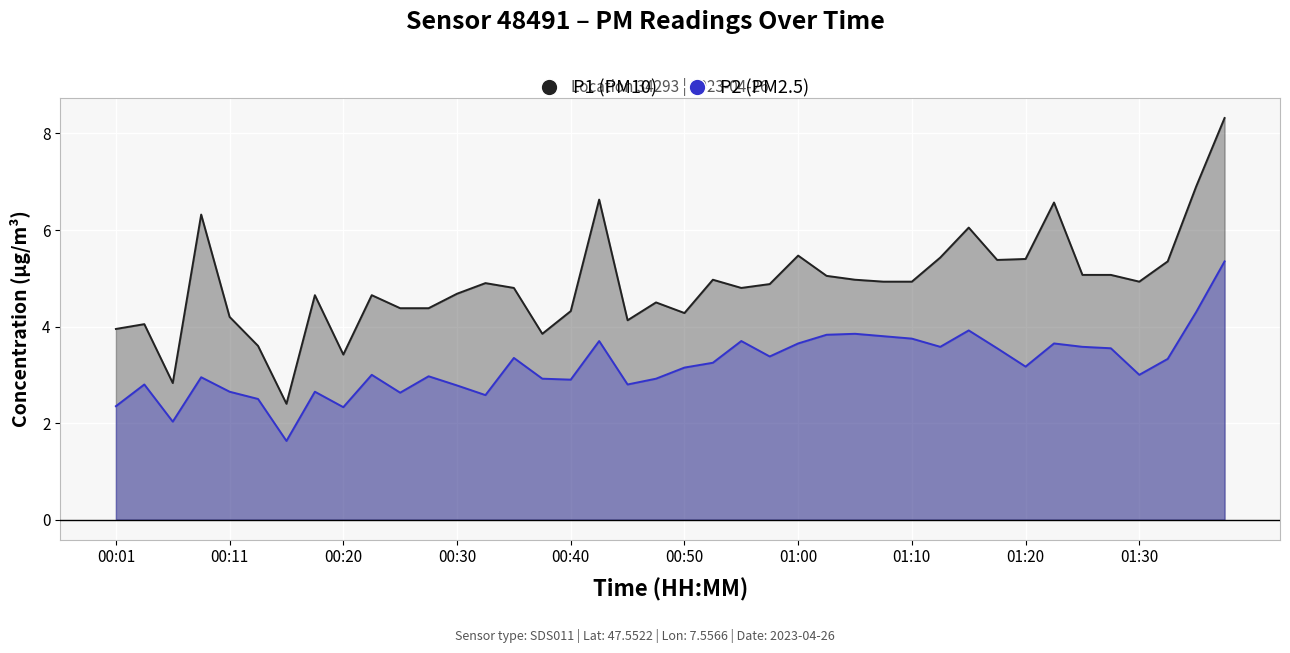

In P1, how many points are lower than both neighbors (excluding endpoints)?

9